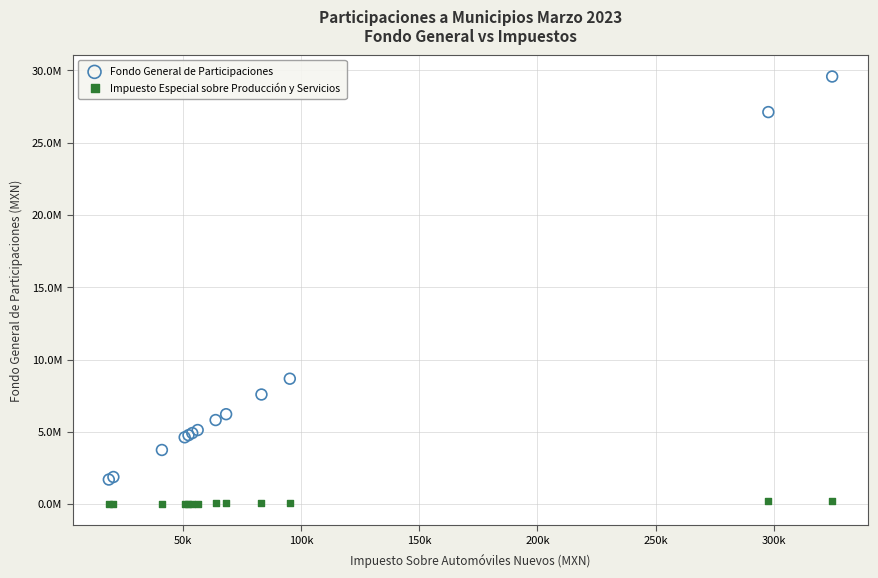

Which series has the widest spread of Y values?

Fondo General de Participaciones